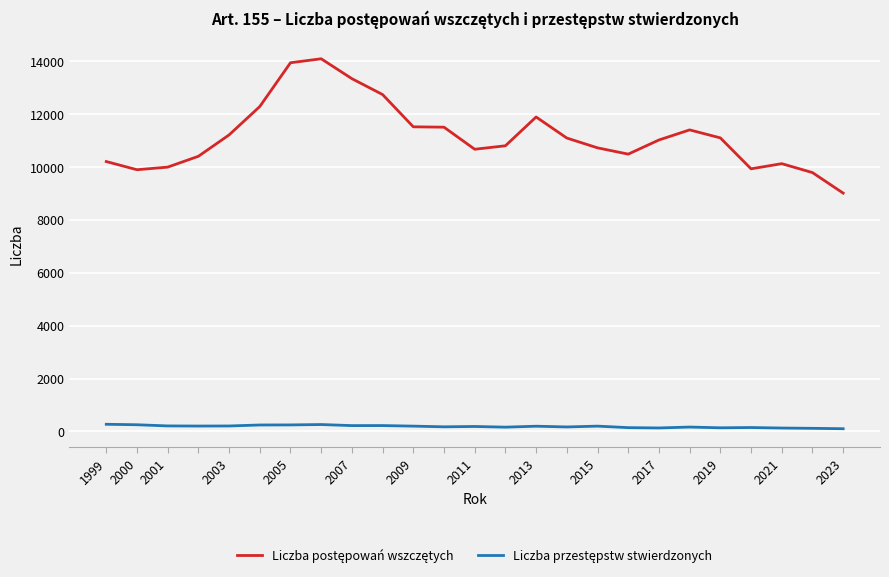

What is the maximum value shown in the chart?

14072